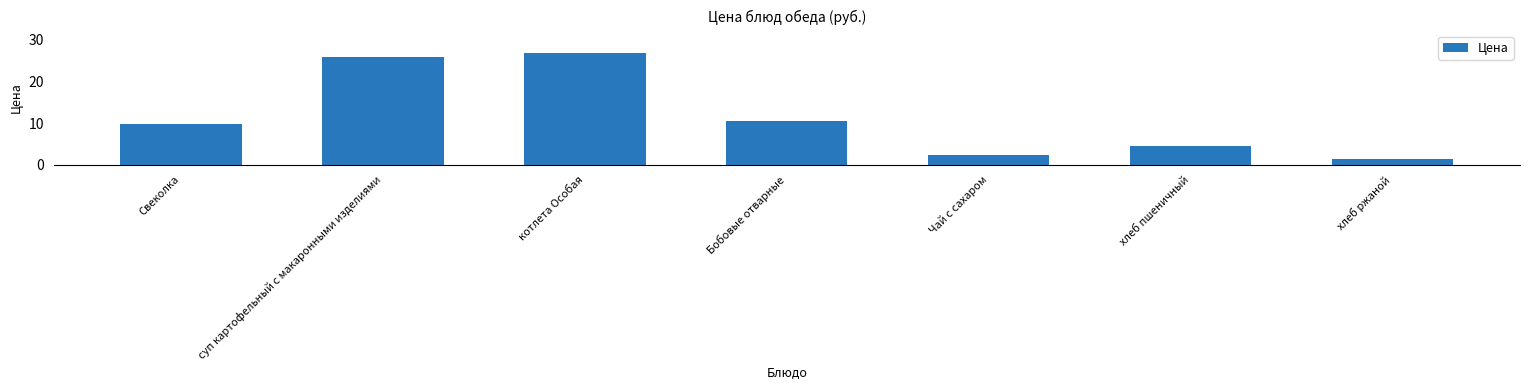

What is the sum of the values at Свеколка and хлеб ржаной?

11.1